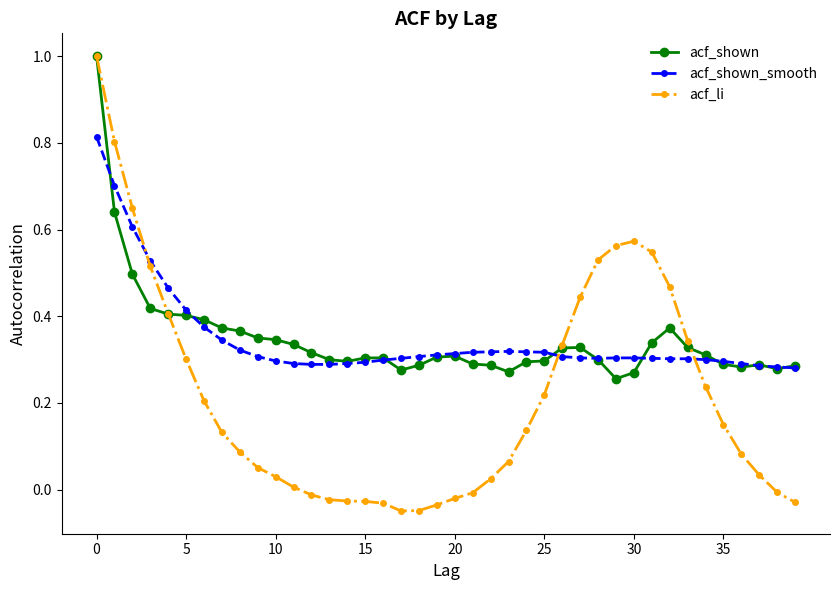

Which series has the largest range (max minus min)?

acf_li